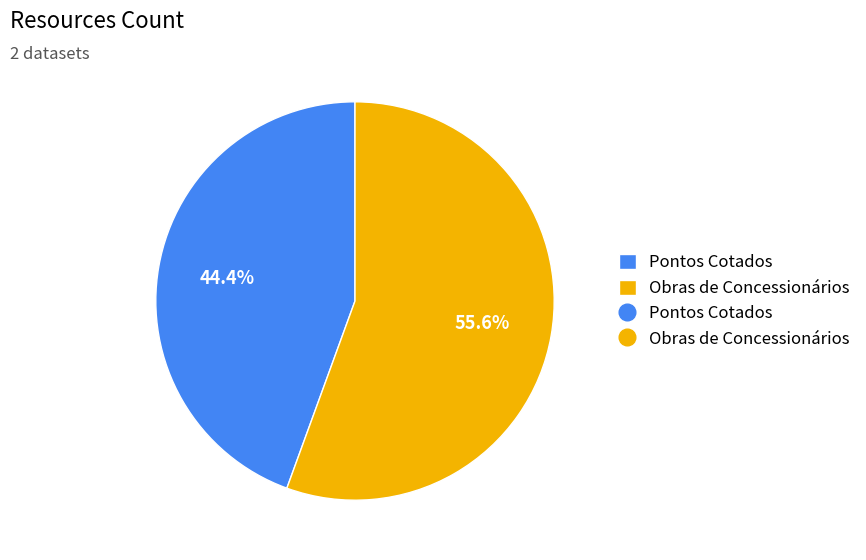

Is there a majority slice in this chart?

Yes